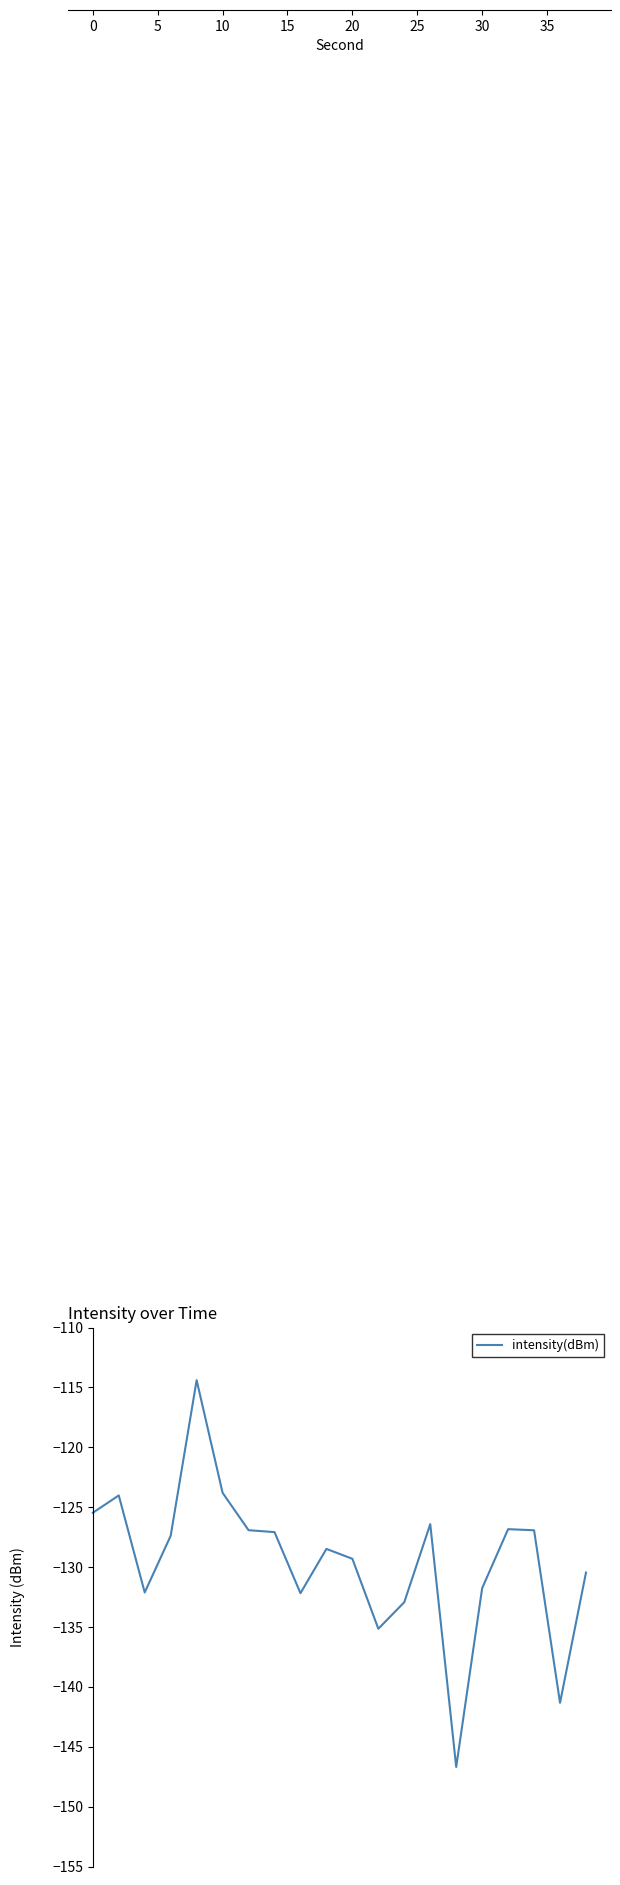

What is the greatest value displayed?

-114.4